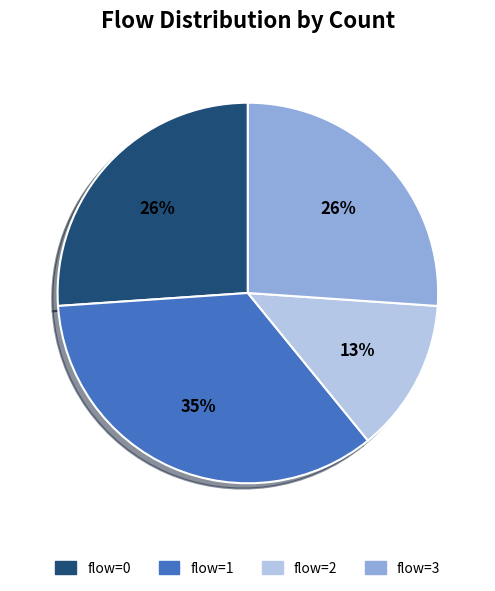

Is there any slice that represents more than half of the pie?

No